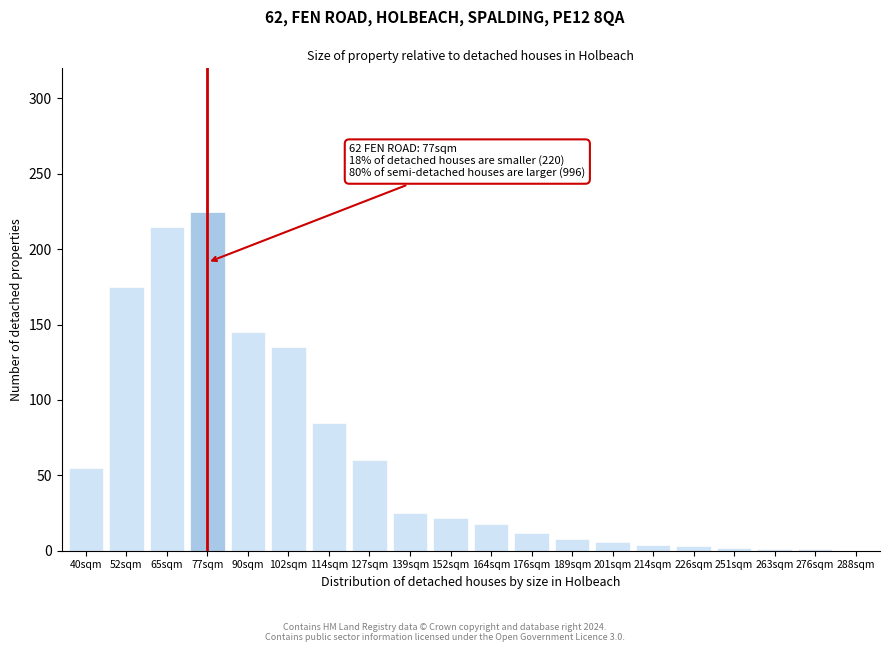

What is the maximum value shown in the chart?

225